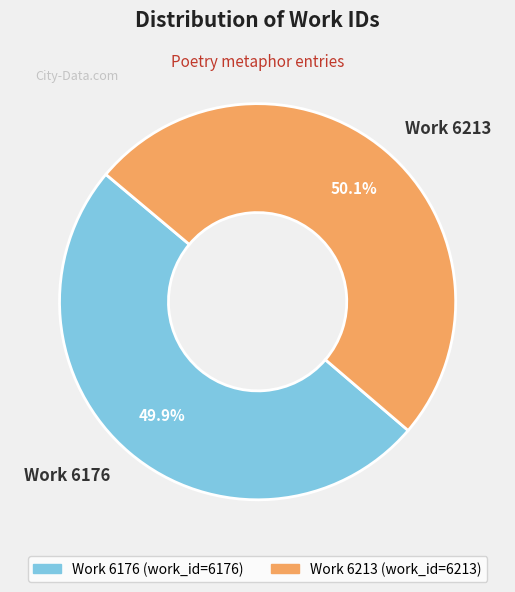

To the nearest percent, what is the combined percentage of Work 6176 and Work 6213?

100%